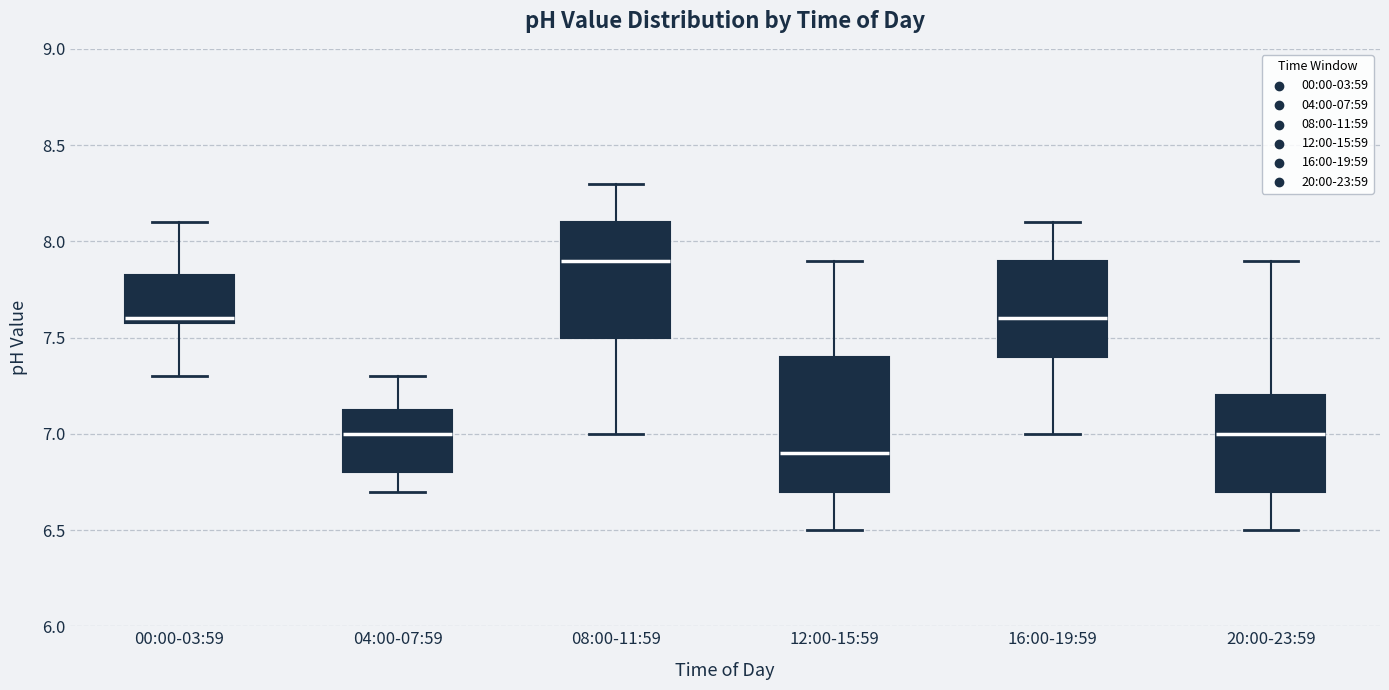

Which box is the tallest, from its lower edge to its upper edge?

12:00-15:59